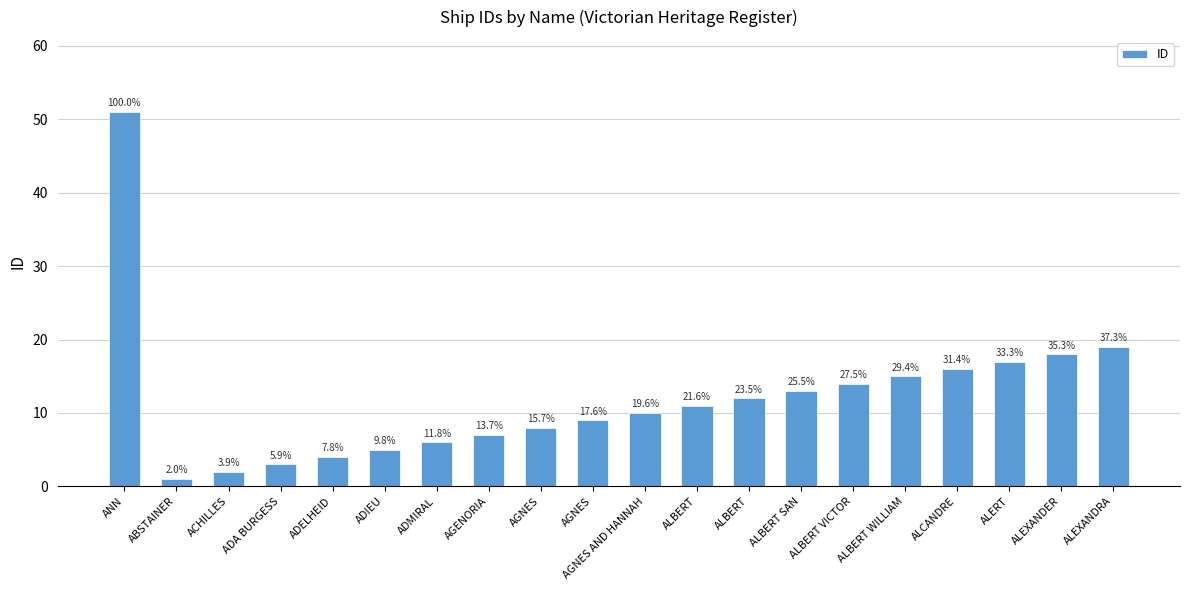

Is it true that the value at AGNES AND HANNAH is 18?

False